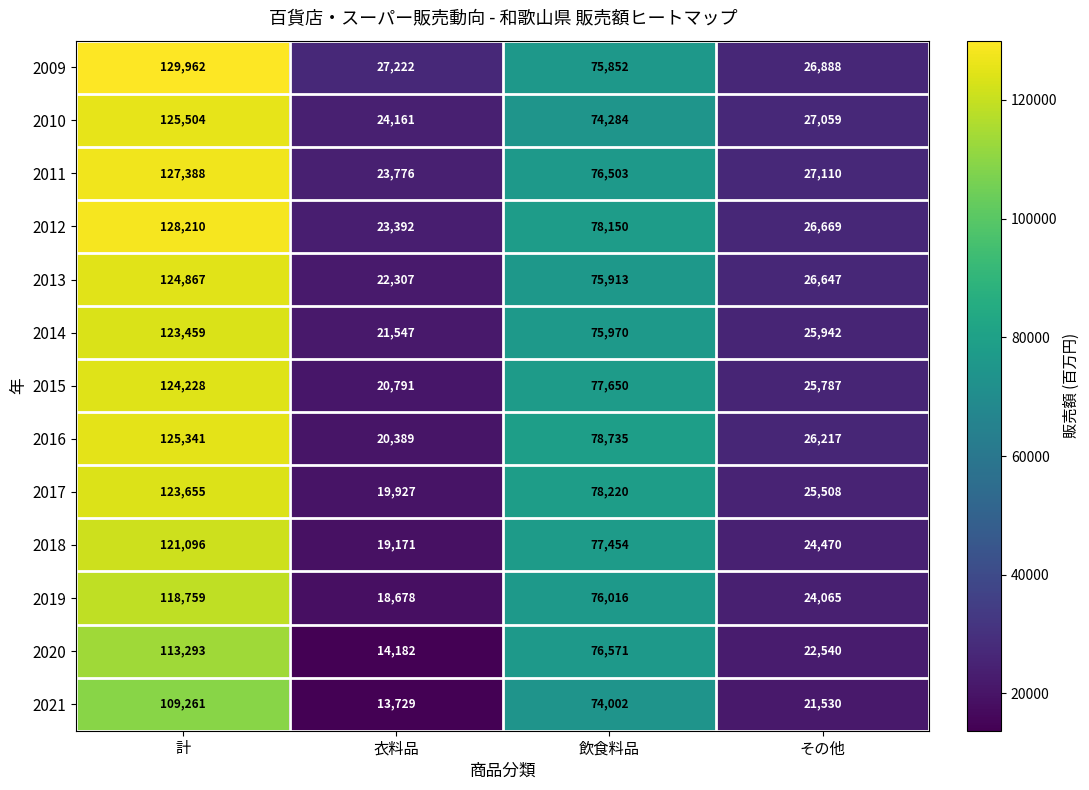

Where does the 2016 series first go above 78735?

計